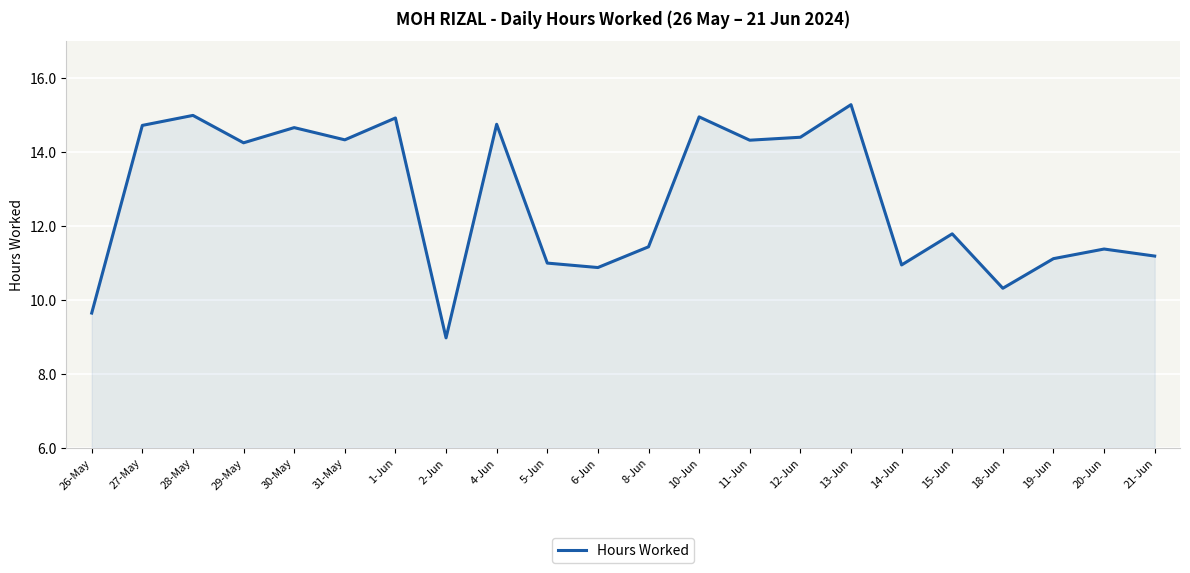

The chart shows a value of 11.0 at 5-Jun. True or false?

True